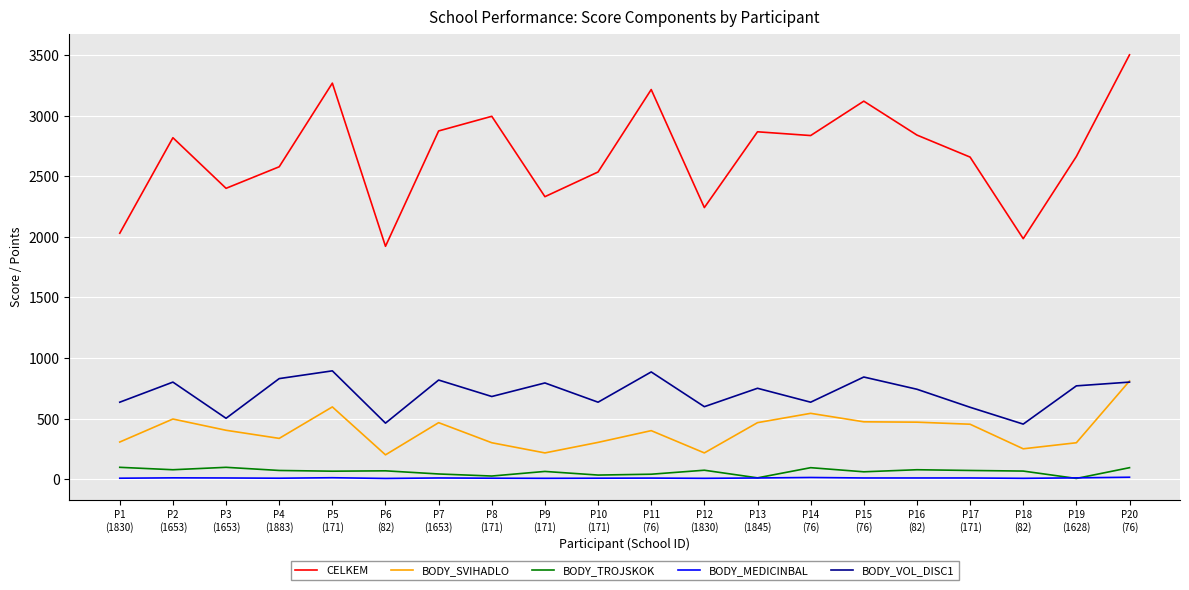

How many series are shown in this chart?

5